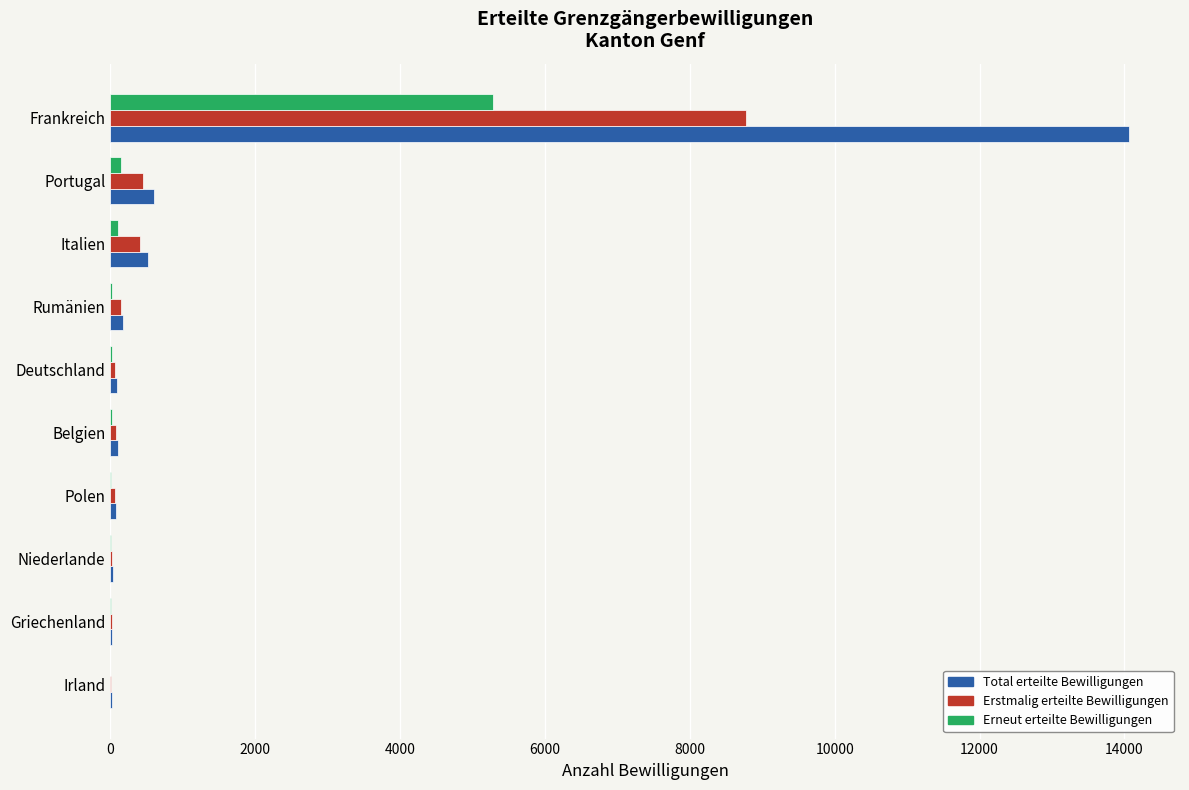

At which category is the sum across all series the highest?

Frankreich